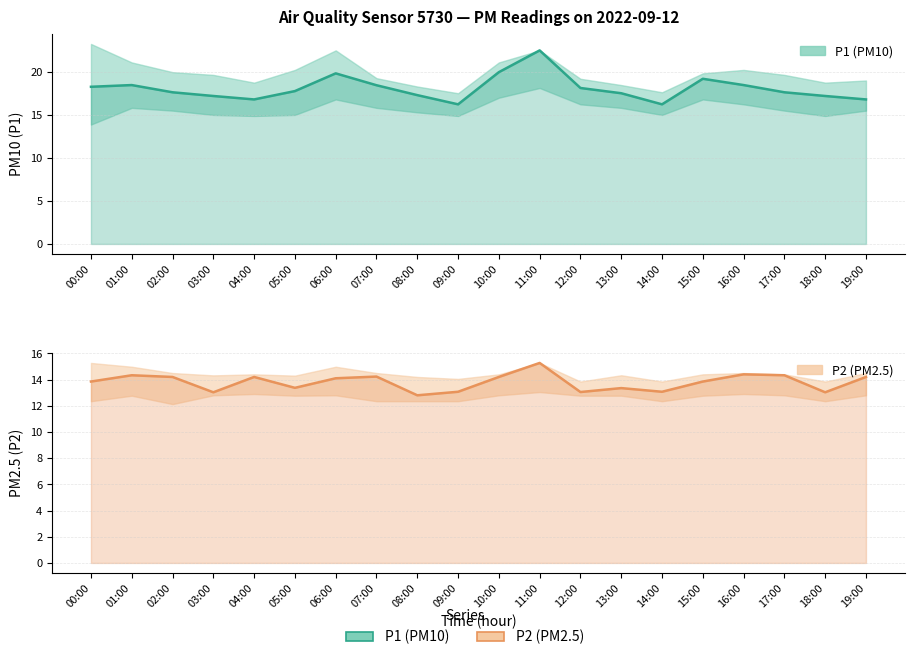

Is the value of P1 (PM10) at 00:00 greater than the value of P2 (PM2.5) at 12:00?

Yes